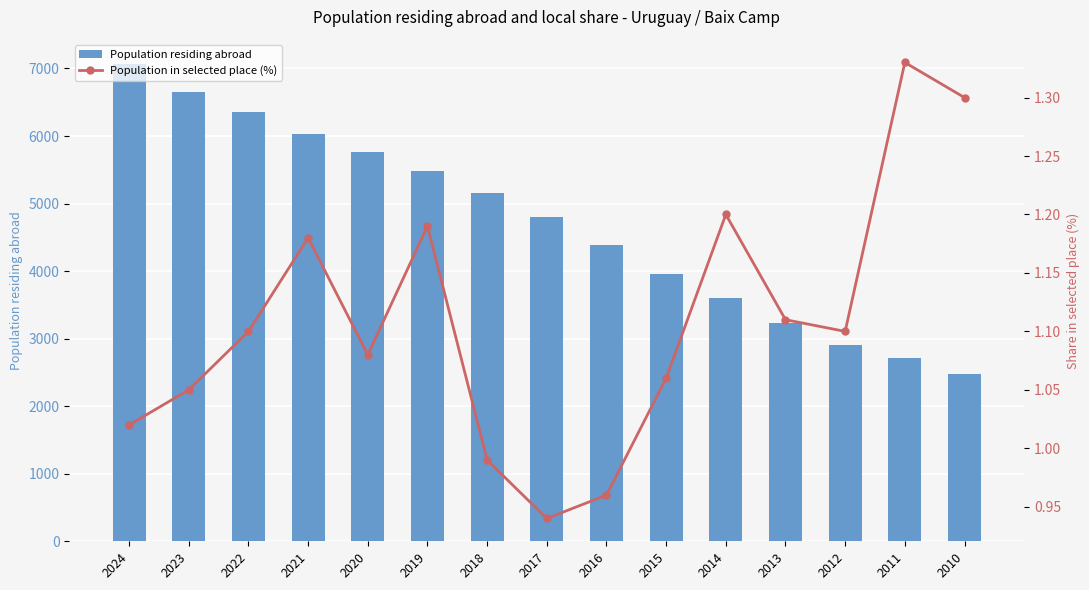

The Population in selected place (%) series shows 1.6 at 2023. True or false?

False